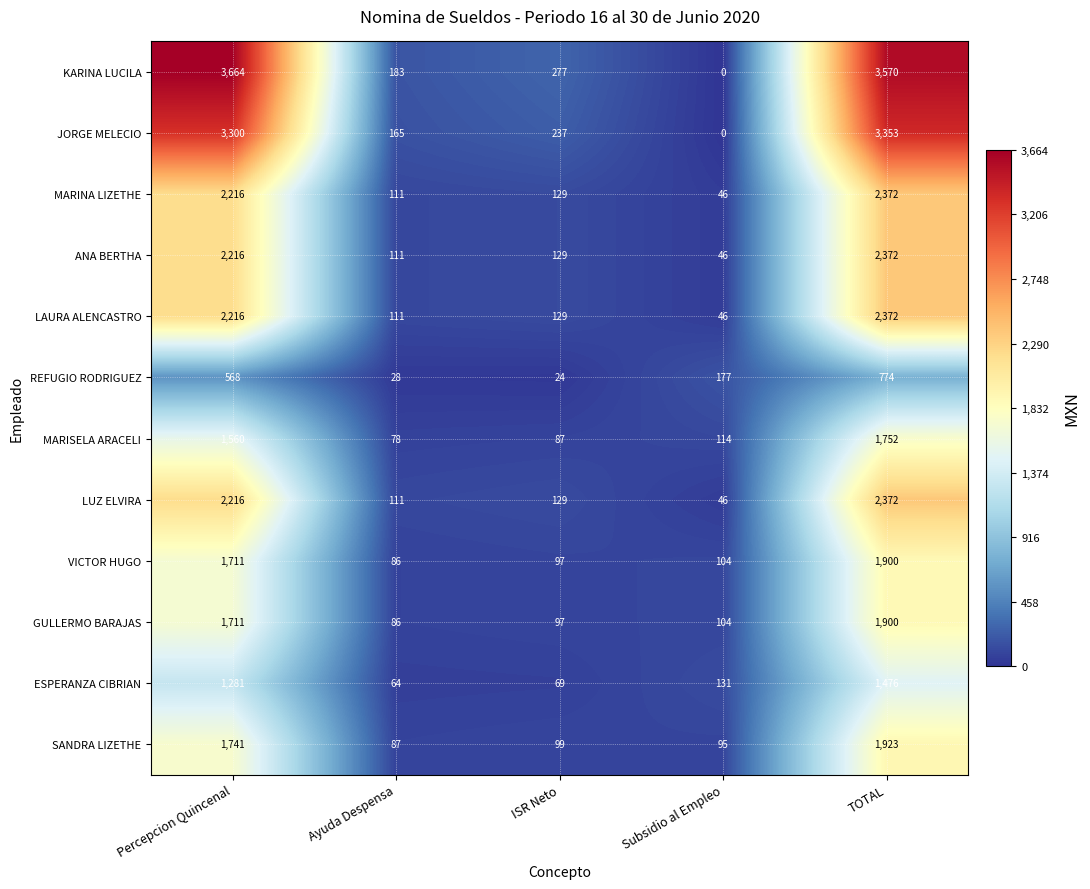

What is the average value of the MARINA LIZETHE series?

975